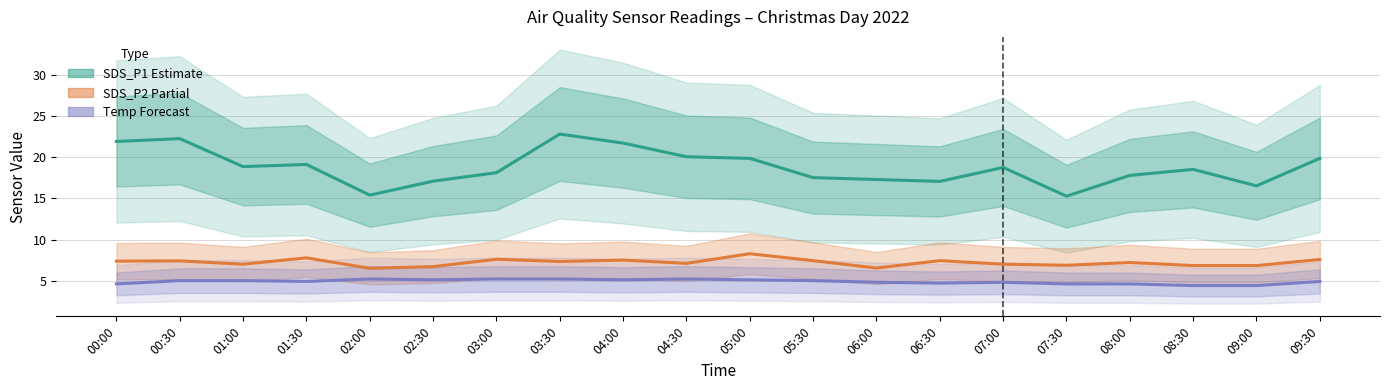

Which series changed the most between 05:30 and 06:30?

SDS_P1 (Estimate)